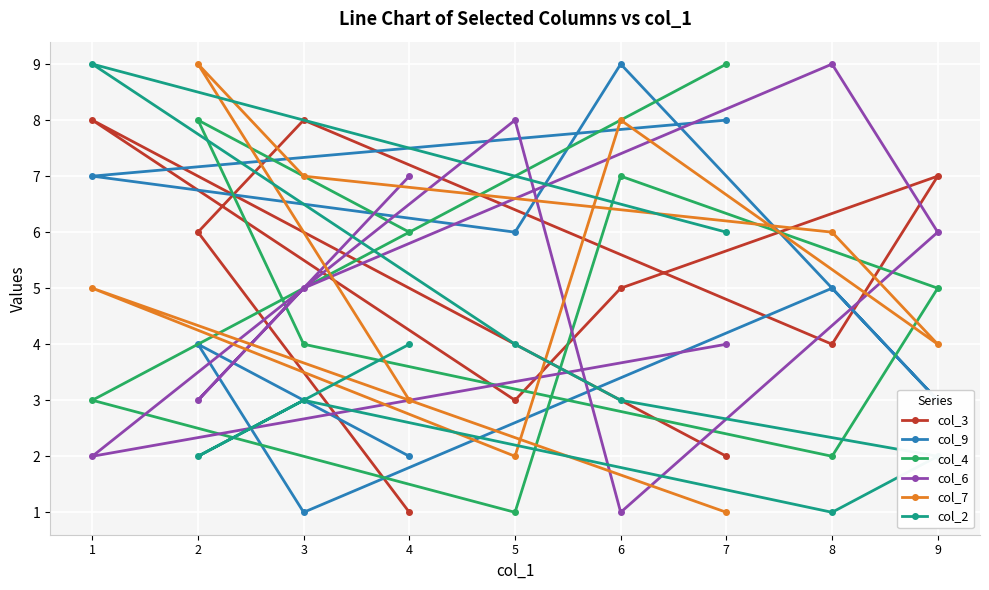

What is the average value of the col_9 series?

5